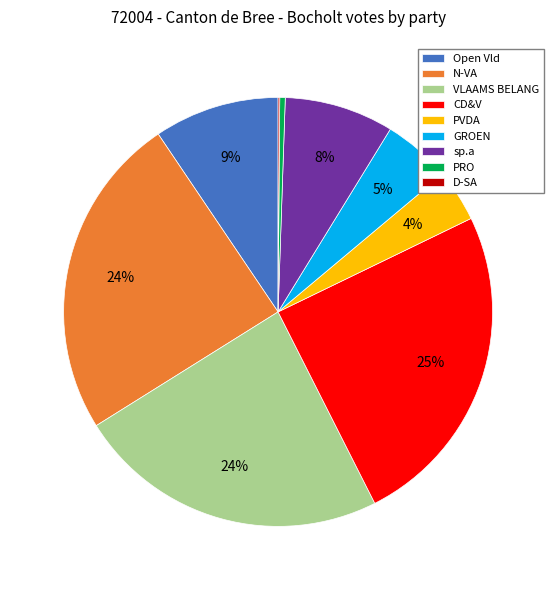

Combined, do PVDA and Open Vld account for over 50%?

No